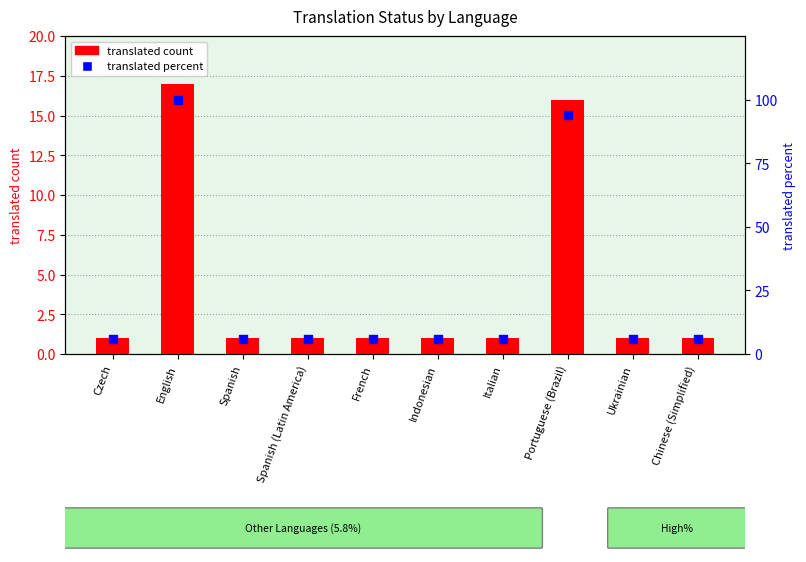

Which series has the largest total across all categories?

translated percent